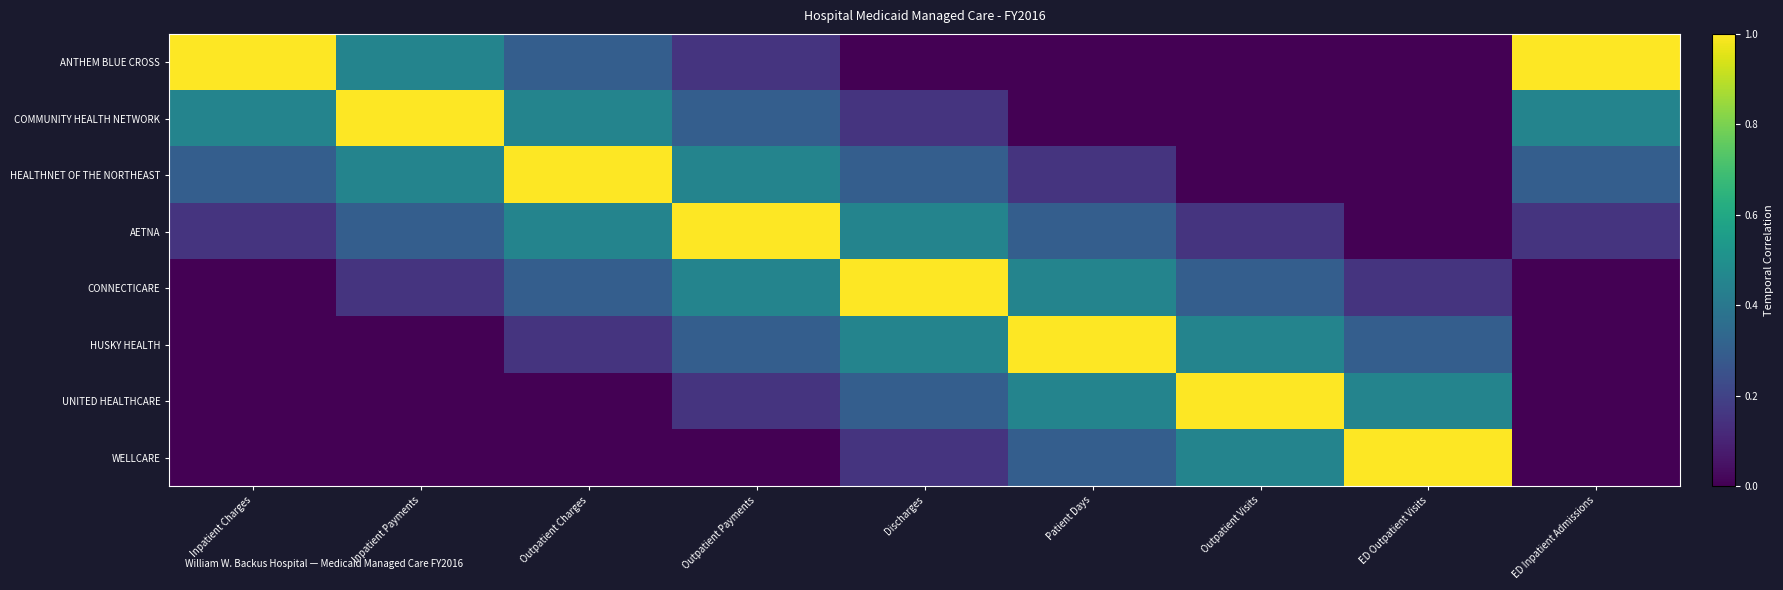

Reading left to right, what are all the values shown in this chart?

ANTHEM BLUE CROSS: Inpatient Charges=1.0	Inpatient Payments=0.4	Outpatient Charges=0.3	Outpatient Payments=0.2	Discharges=0.0	Patient Days=0.0	Outpatient Visits=0.0	ED Outpatient Visits=0.0	ED Inpatient Admissions=1.0
COMMUNITY HEALTH NETWORK: Inpatient Charges=0.4	Inpatient Payments=1.0	Outpatient Charges=0.4	Outpatient Payments=0.3	Discharges=0.2	Patient Days=0.0	Outpatient Visits=0.0	ED Outpatient Visits=0.0	ED Inpatient Admissions=0.4
HEALTHNET OF THE NORTHEAST: Inpatient Charges=0.3	Inpatient Payments=0.4	Outpatient Charges=1.0	Outpatient Payments=0.4	Discharges=0.3	Patient Days=0.2	Outpatient Visits=0.0	ED Outpatient Visits=0.0	ED Inpatient Admissions=0.3
AETNA: Inpatient Charges=0.2	Inpatient Payments=0.3	Outpatient Charges=0.4	Outpatient Payments=1.0	Discharges=0.4	Patient Days=0.3	Outpatient Visits=0.2	ED Outpatient Visits=0.0	ED Inpatient Admissions=0.2
CONNECTICARE: Inpatient Charges=0.0	Inpatient Payments=0.2	Outpatient Charges=0.3	Outpatient Payments=0.4	Discharges=1.0	Patient Days=0.4	Outpatient Visits=0.3	ED Outpatient Visits=0.2	ED Inpatient Admissions=0.0
HUSKY HEALTH: Inpatient Charges=0.0	Inpatient Payments=0.0	Outpatient Charges=0.2	Outpatient Payments=0.3	Discharges=0.4	Patient Days=1.0	Outpatient Visits=0.4	ED Outpatient Visits=0.3	ED Inpatient Admissions=0.0
UNITED HEALTHCARE: Inpatient Charges=0.0	Inpatient Payments=0.0	Outpatient Charges=0.0	Outpatient Payments=0.2	Discharges=0.3	Patient Days=0.4	Outpatient Visits=1.0	ED Outpatient Visits=0.4	ED Inpatient Admissions=0.0
WELLCARE: Inpatient Charges=0.0	Inpatient Payments=0.0	Outpatient Charges=0.0	Outpatient Payments=0.0	Discharges=0.2	Patient Days=0.3	Outpatient Visits=0.4	ED Outpatient Visits=1.0	ED Inpatient Admissions=0.0